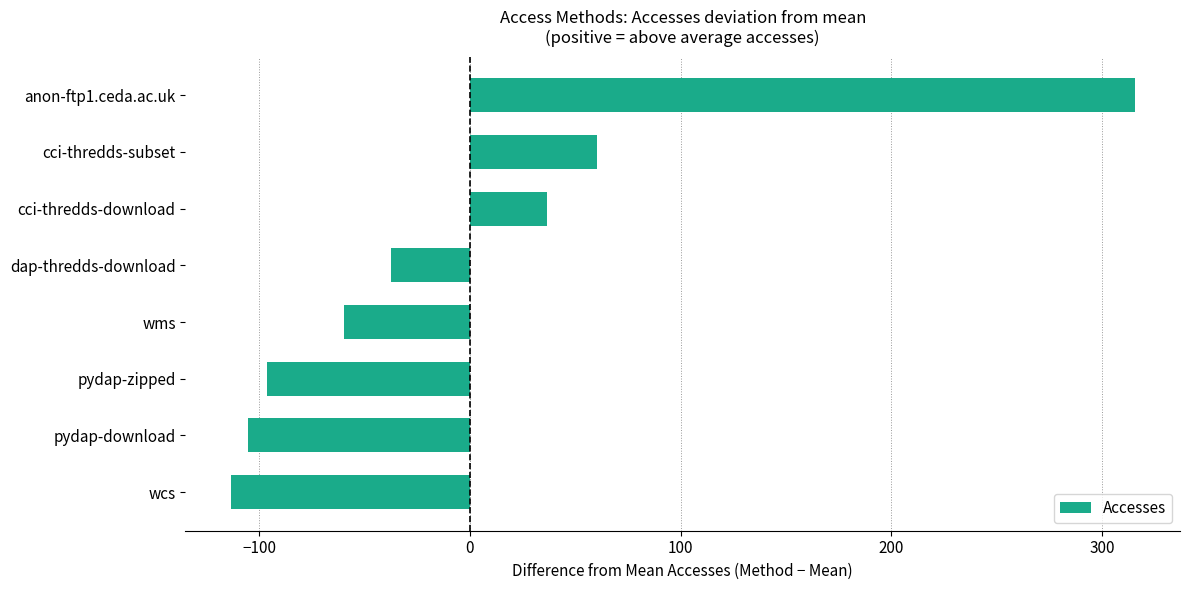

Read the value at wms.

-59.5